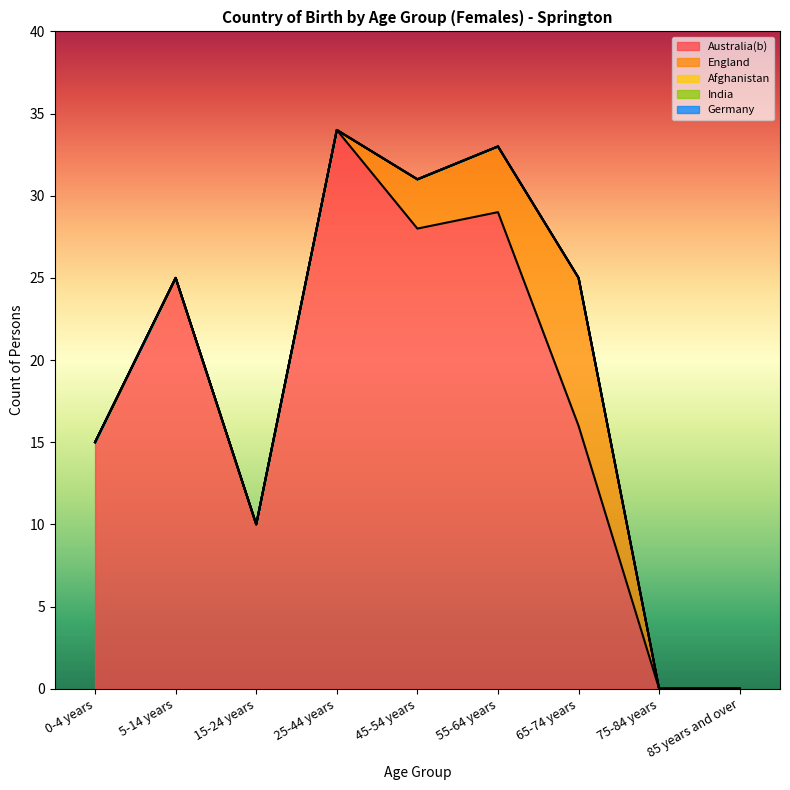

How many lines are shown in the chart?

5